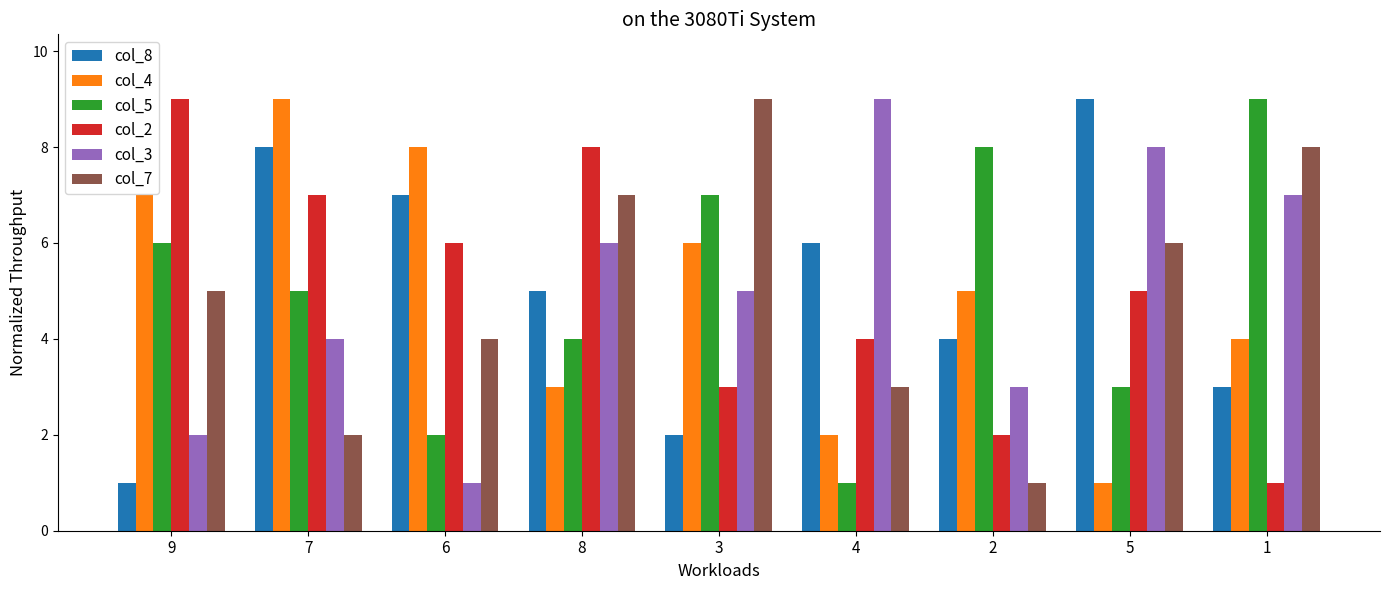

What are all the series names shown in the legend?

col_8, col_4, col_5, col_2, col_3, col_7